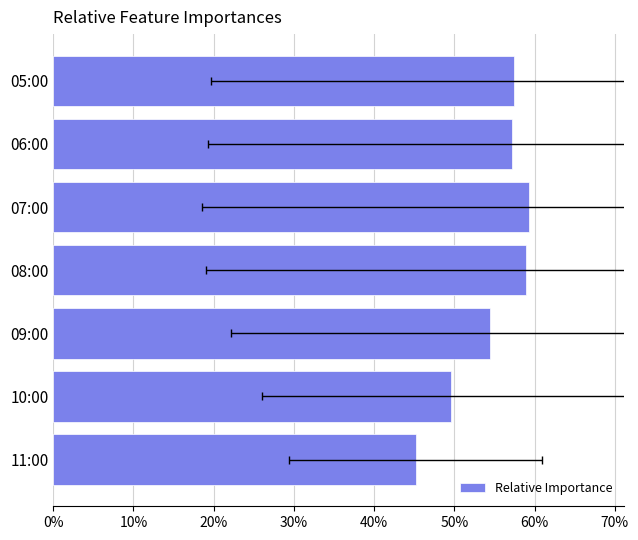

How many bars are there in total?

7